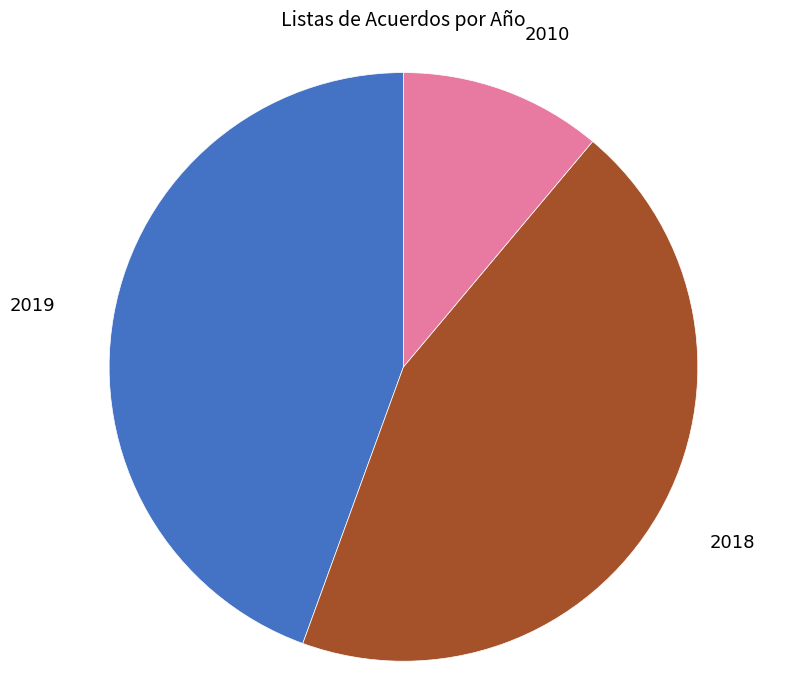

Combined, do 2010 and 2018 account for over 50%?

Yes